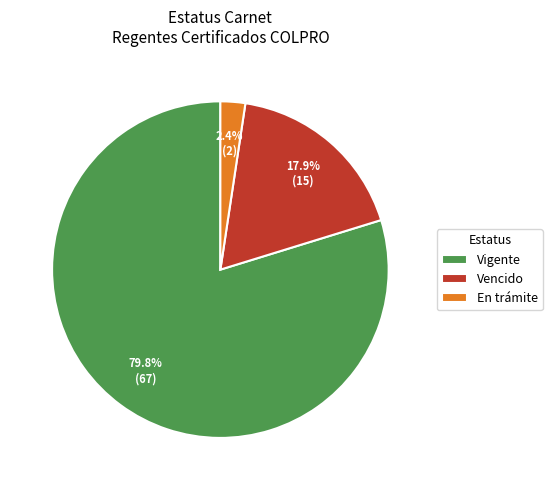

How many segments does this pie chart have?

3